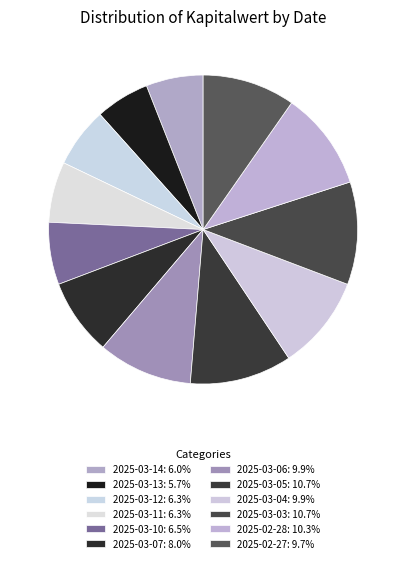

How many slices are in this pie chart?

12